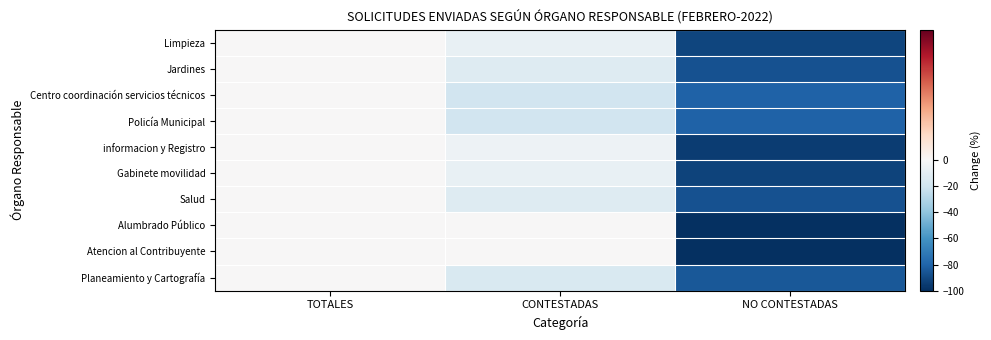

Which category has the lowest value across all series?

NO CONTESTADAS